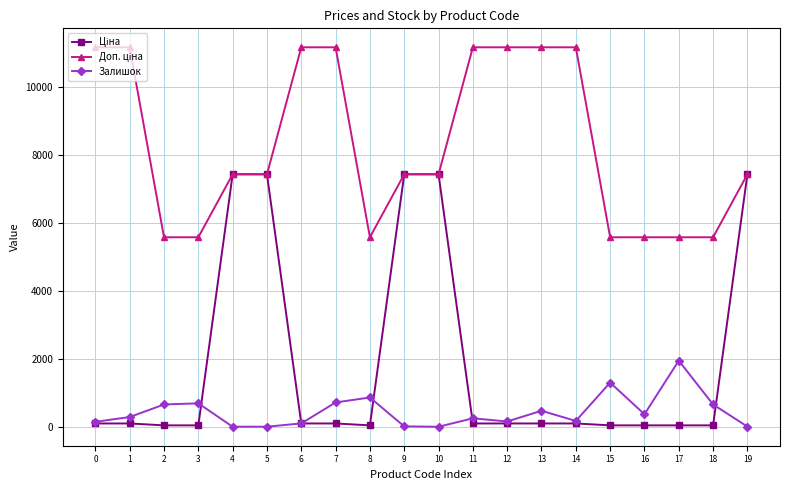

What is the value of the Ціна point at the 16th from the left?

55.9